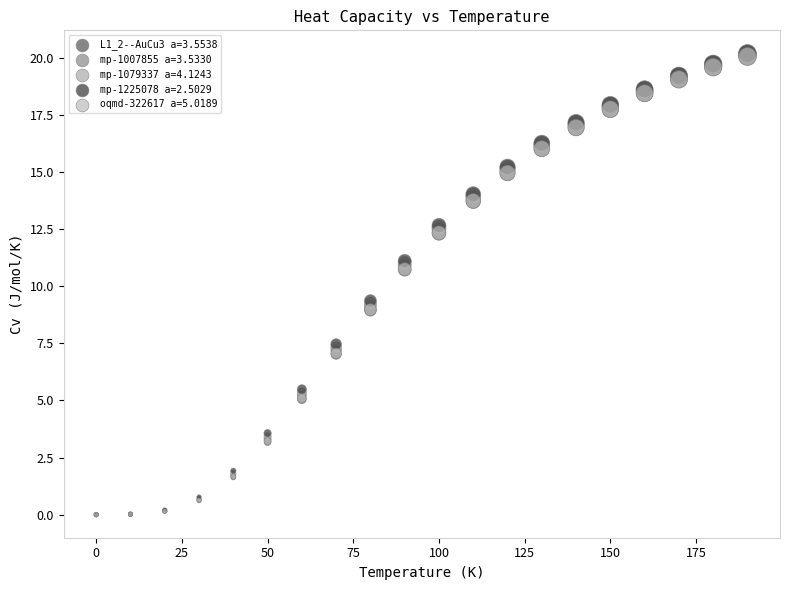

What are all the series names shown in the legend?

L1_2--AuCu3 a=3.5538, mp-1007855 a=3.5330, mp-1079337 a=4.1243, mp-1225078 a=2.5029, oqmd-322617 a=5.0189